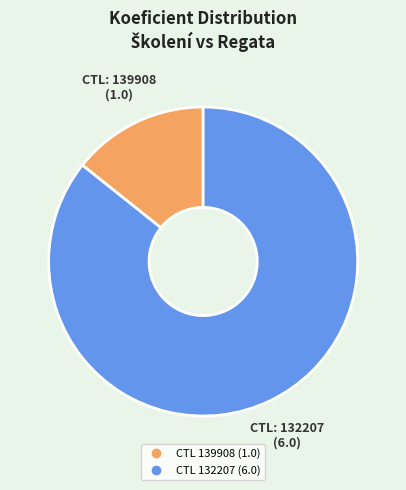

Is there any slice that represents more than half of the pie?

Yes